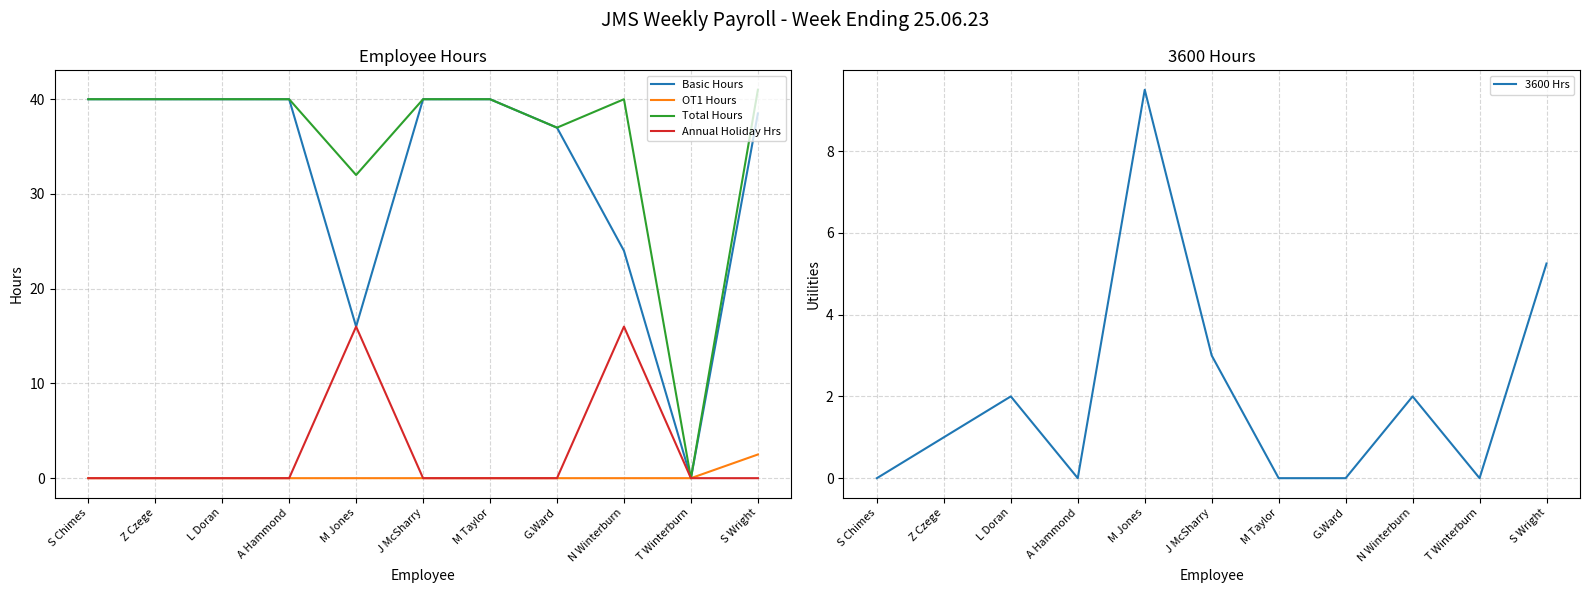

What is the sum of the 3600 Hrs values at Z Czege and T Winterburn?

1.0